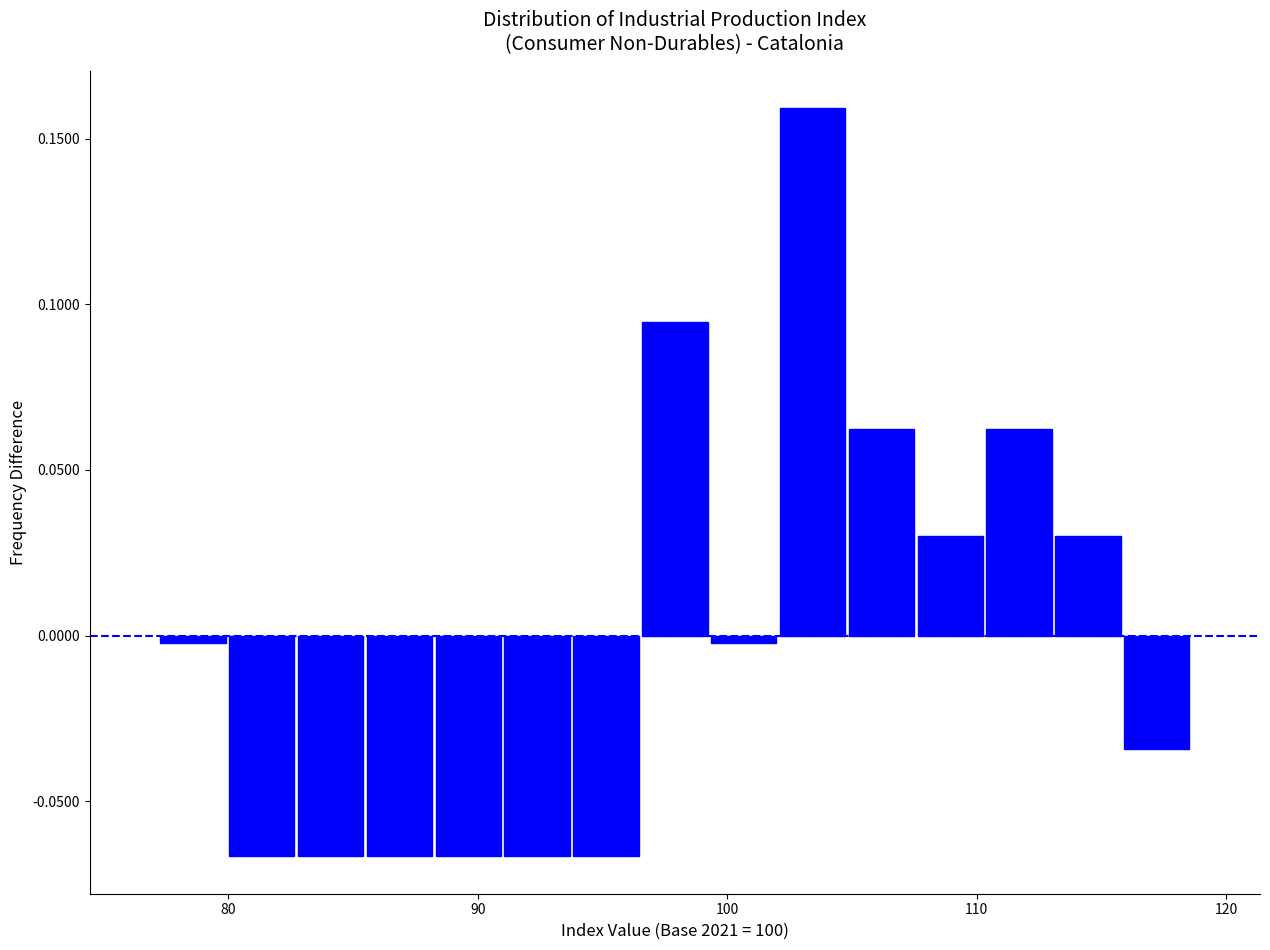

Read against the x-axis, roughly where is the centre of the tallest bar?

103